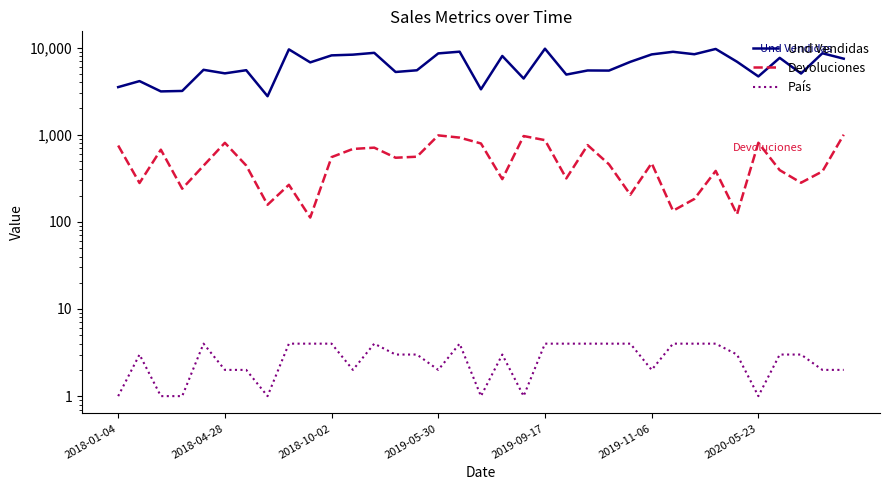

How many interior local valleys does the Devoluciones series have?

11